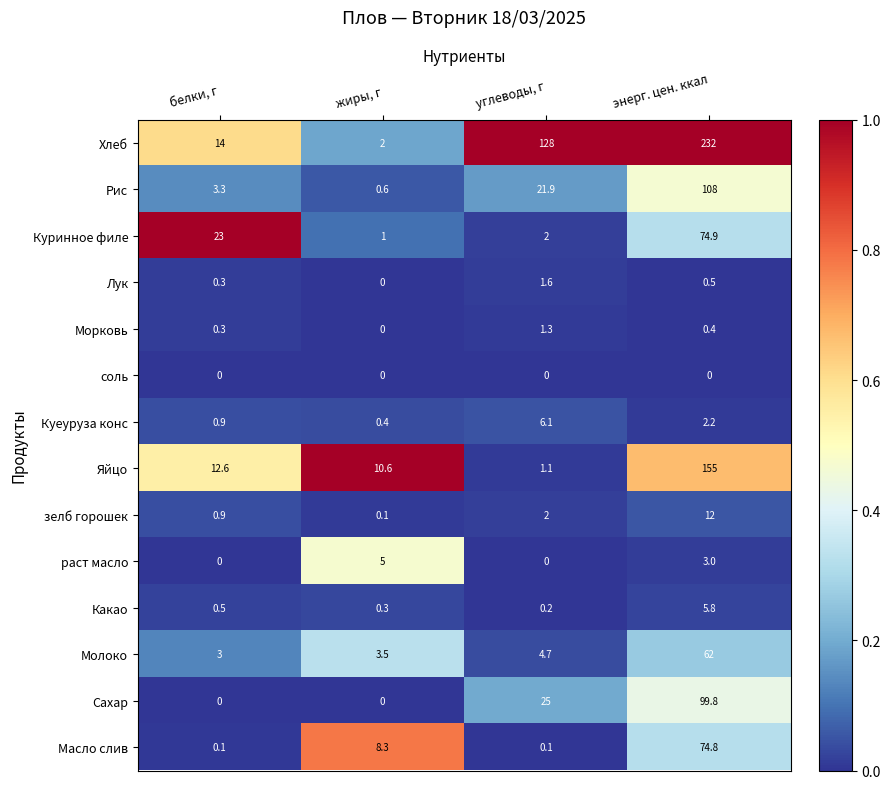

True or false: зелб горошек has a value of 12.0 at энерг. цен. ккал.

True